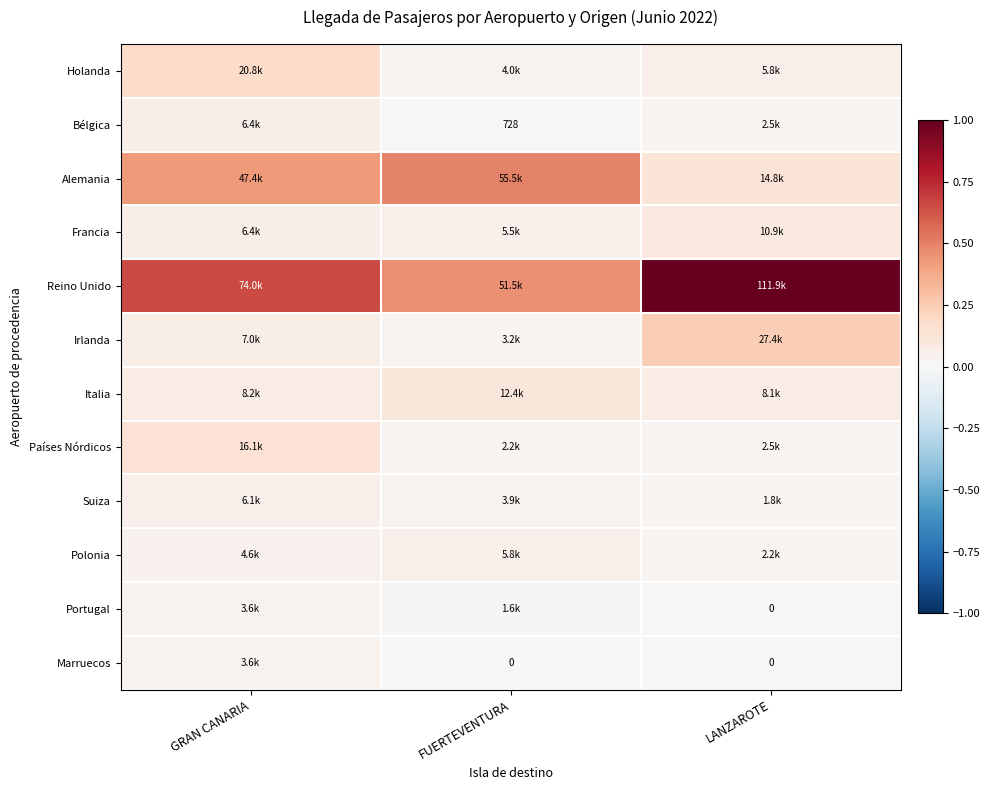

Which series changed the most between GRAN CANARIA and LANZAROTE?

Reino Unido